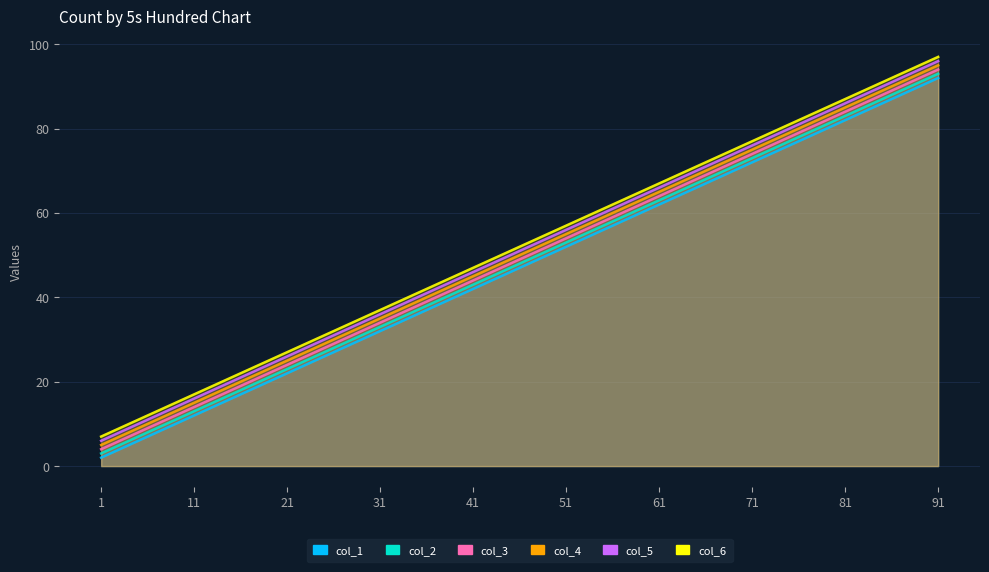

Does the chart have visible grid lines?

Yes